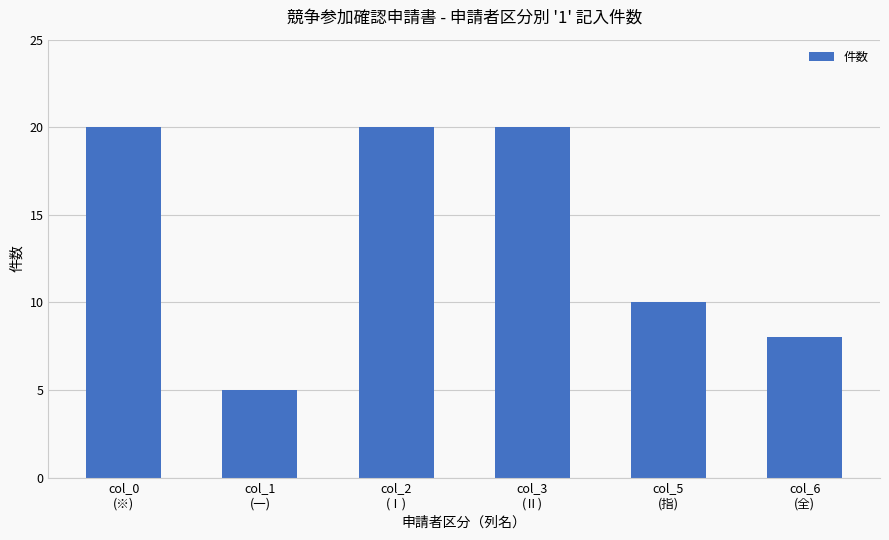

What is the label of the 5th bar from the left?

col_5
(指)